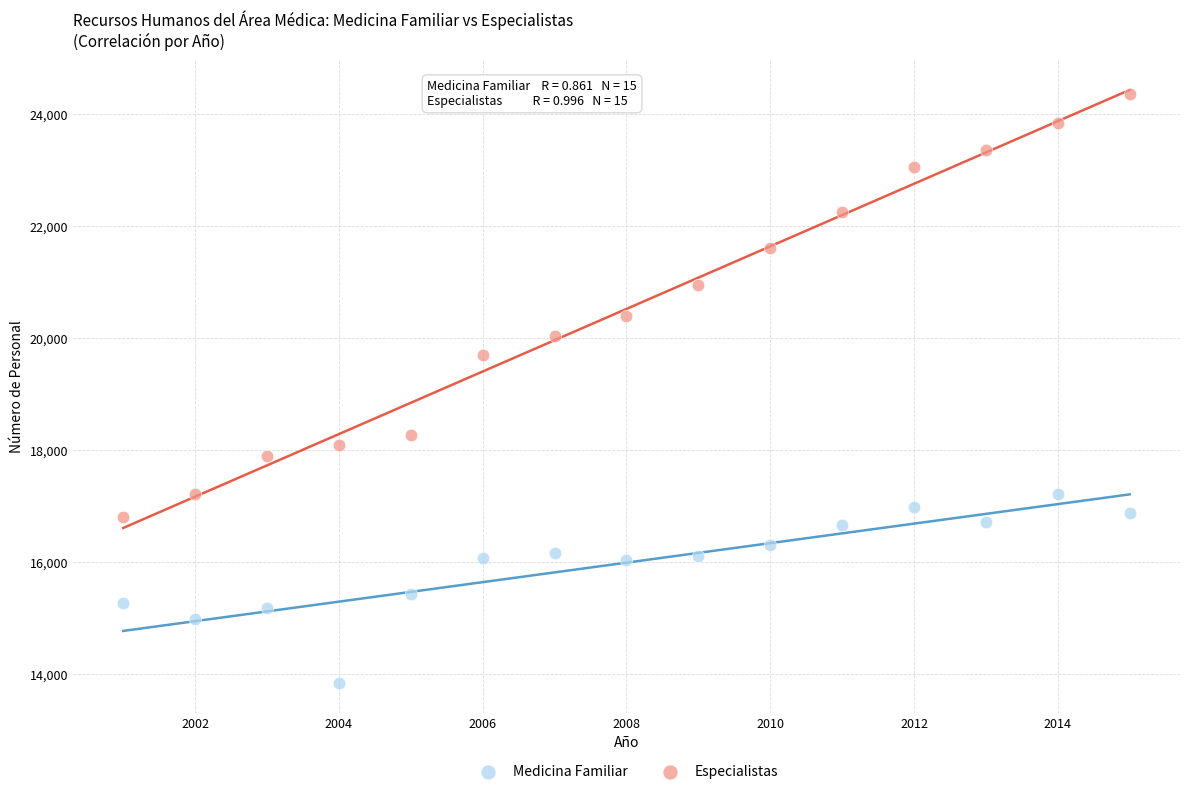

What is the X range (max minus min) for the scatter plot?

14